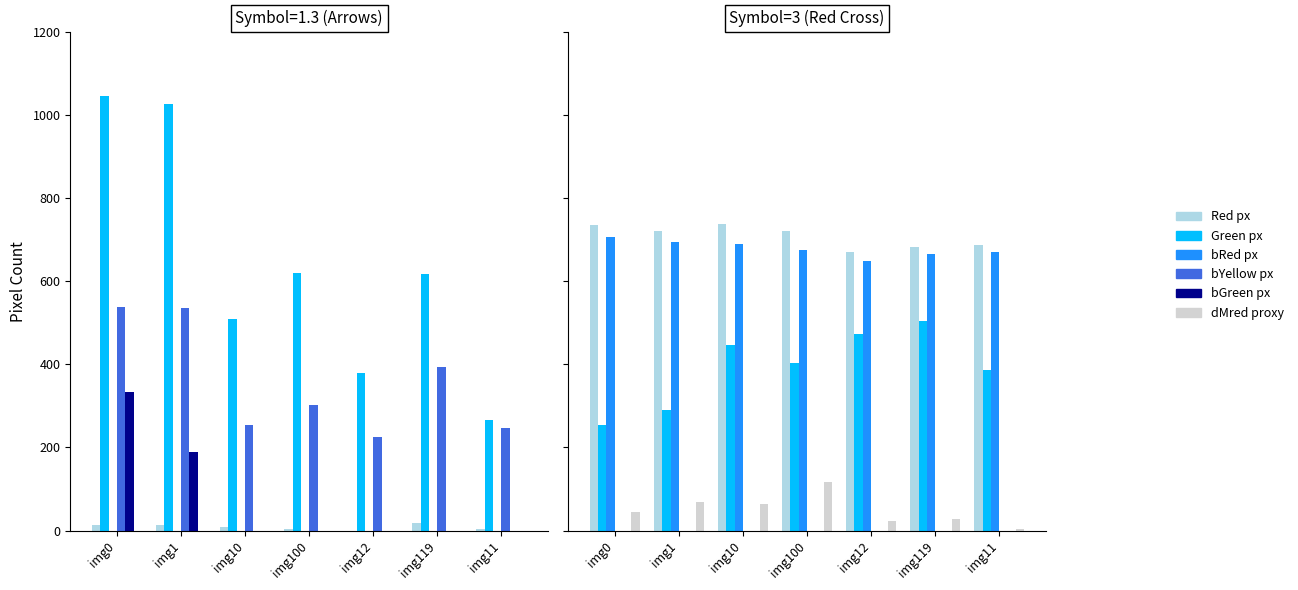

Reading right to left, list all the values displayed in this chart.

Red px: 686	682	670	721	737	721	735
Green px: 386	505	474	402	446	289	255
bRed px: 671	666	649	675	690	694	705
bYellow px: 0	0	0	0	0	0	0
bGreen px: 0	0	0	0	0	0	0
dMred proxy: 5	28	24	117	63	70	46